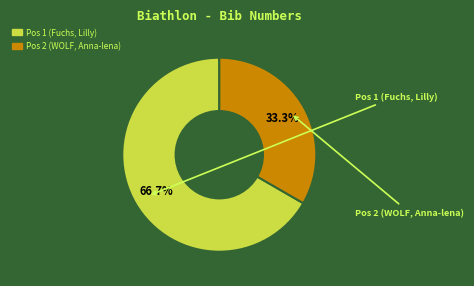

How many slices are in this pie chart?

2